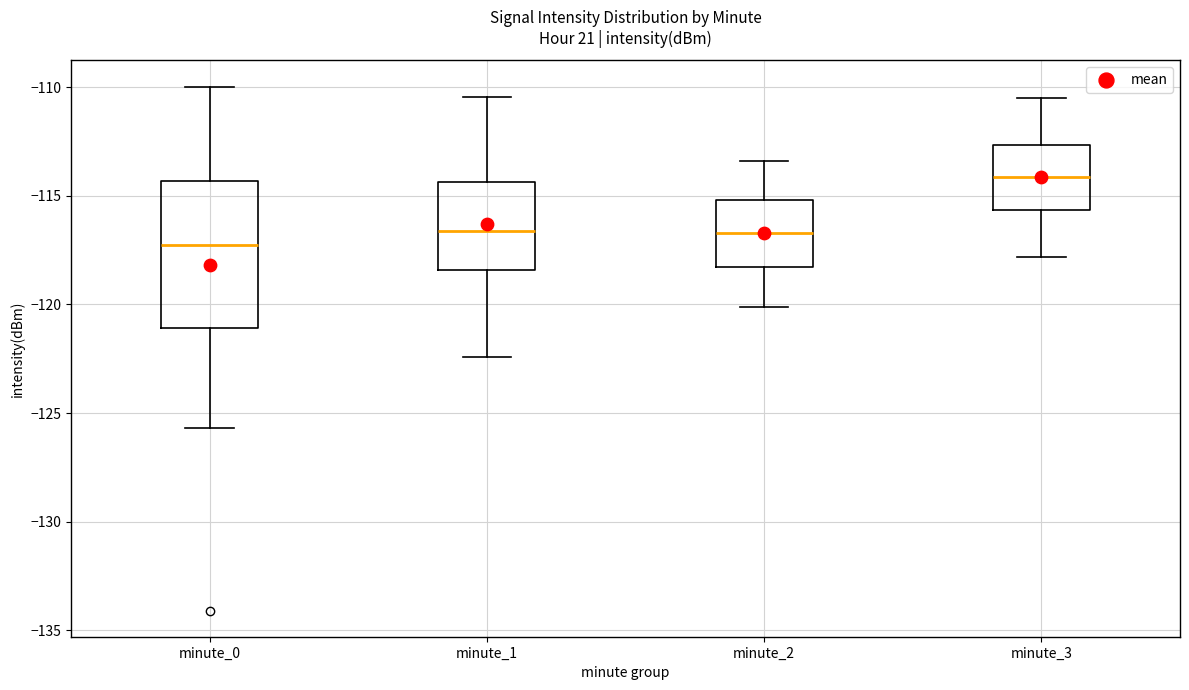

Where does the upper whisker of the box for minute_3 end on the y-axis? The values are not printed on the chart, so give them approximately, as read against the axis.

-110.5